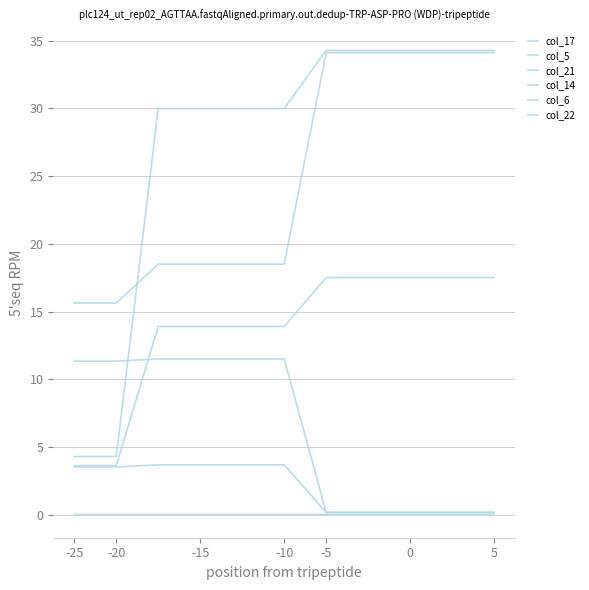

How many distinct data groups are displayed?

6